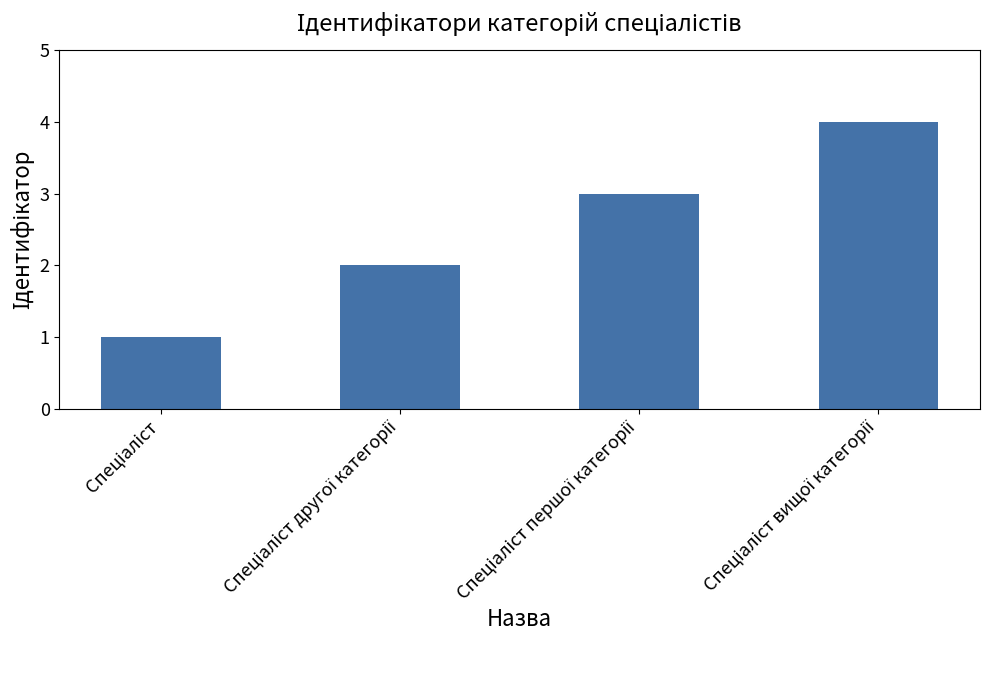

What is the difference between the maximum and minimum values?

3